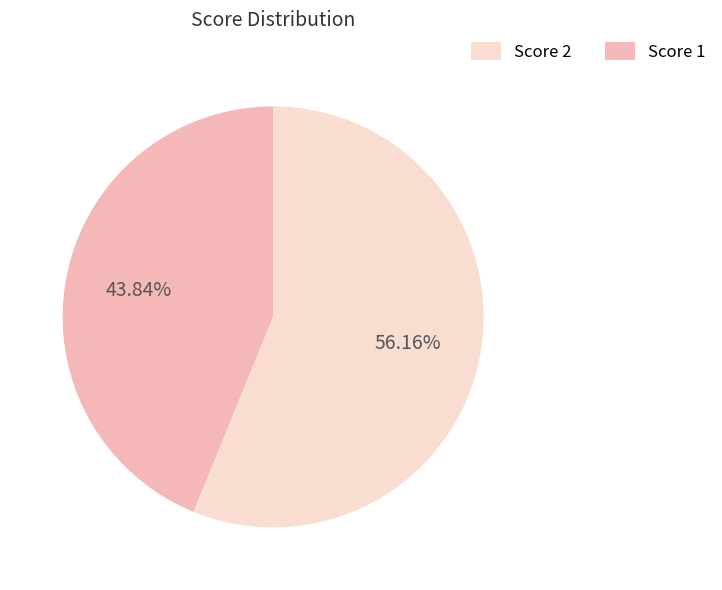

Is there a majority slice in this chart?

Yes